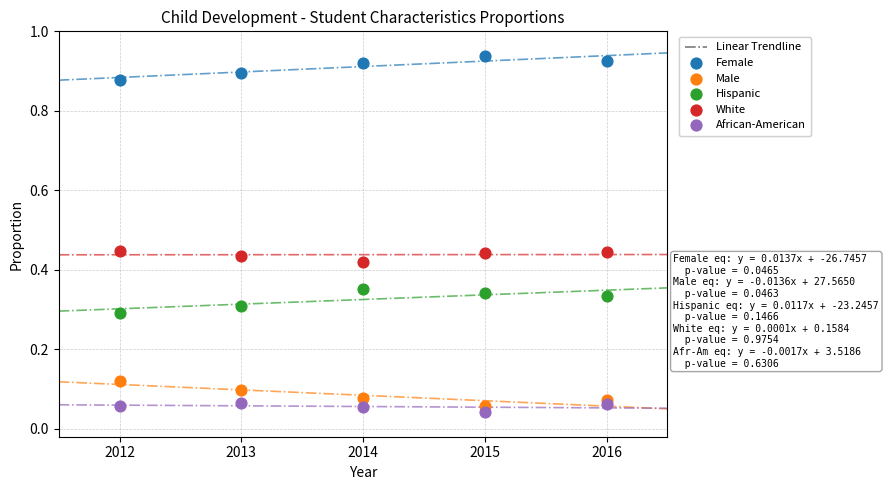

What is the X range (max minus min) for the scatter plot?

4.0